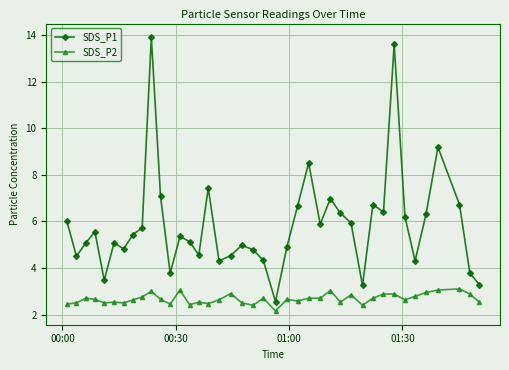

Which series has the largest total across all categories?

SDS_P1